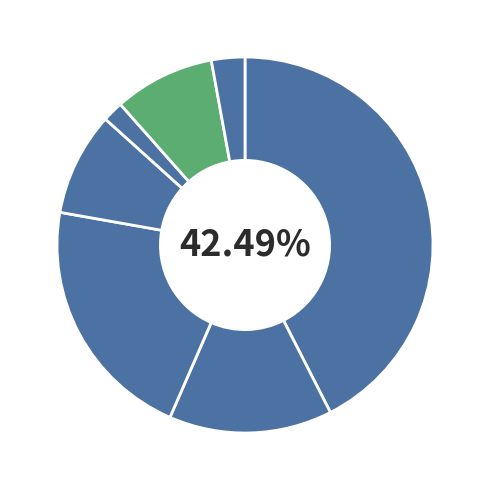

Count the number of slices in the pie.

7